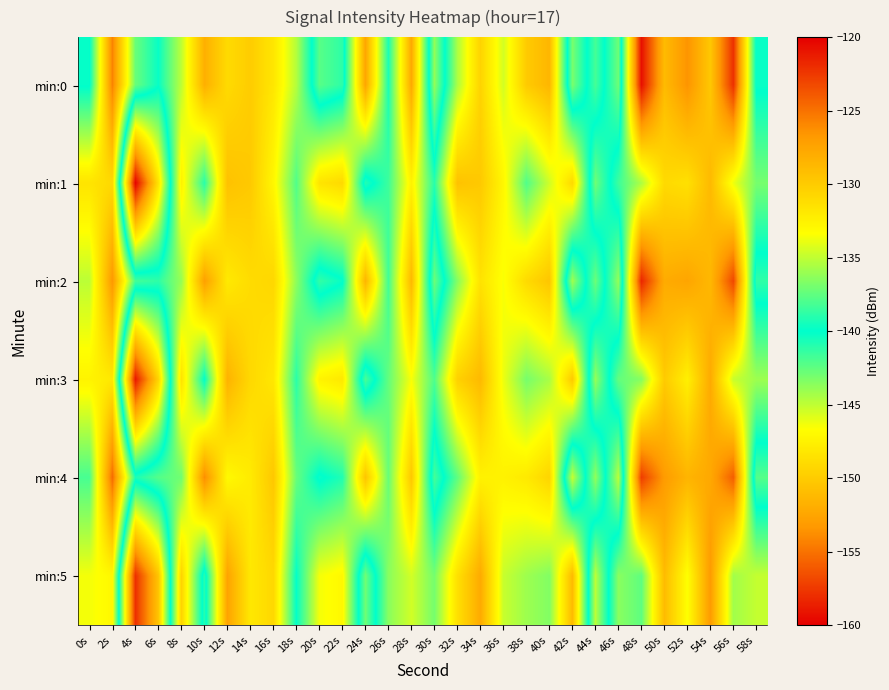

What is the total value across all series at 4s?

-891.5